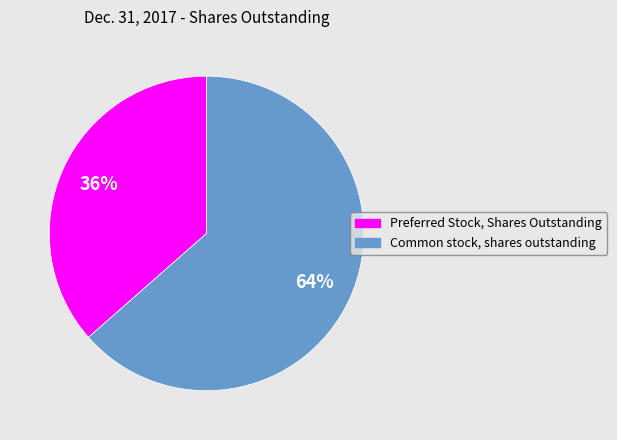

Is Common stock, shares outstanding the majority of the pie?

Yes